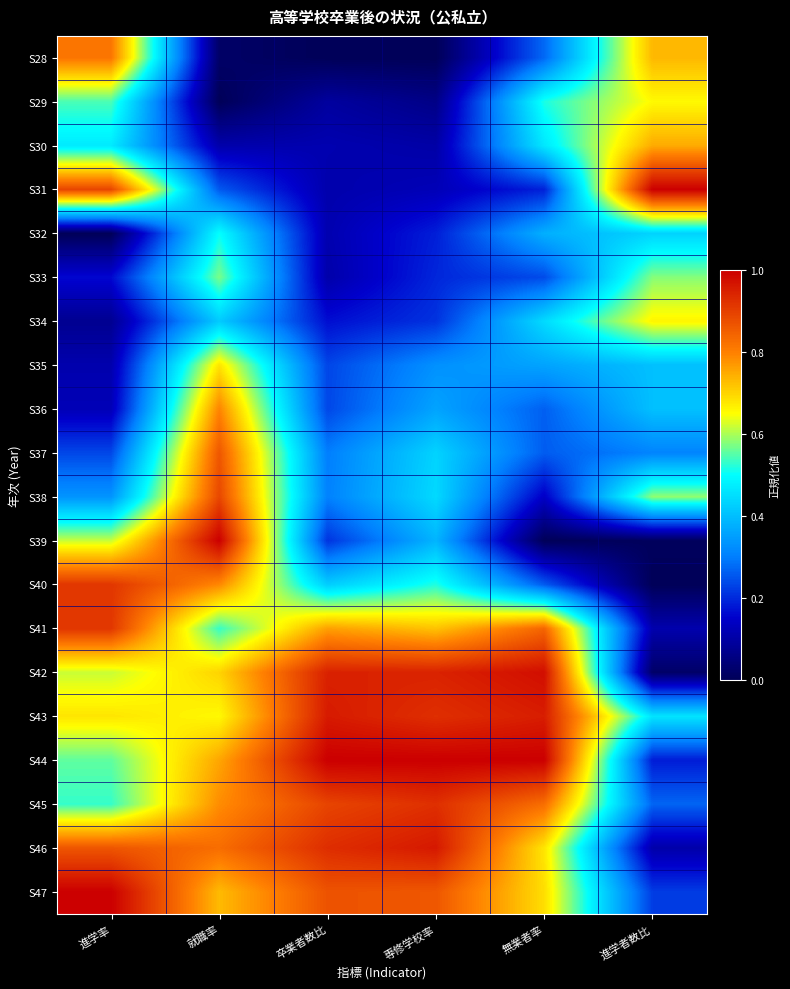

At 進学者数比, list the series in order from largest to smallest.

S31, S30, S28, S34, S29, S38, S33, S43, S32, S35, S36, S37, S45, S47, S44, S41, S46, S42, S39, S40